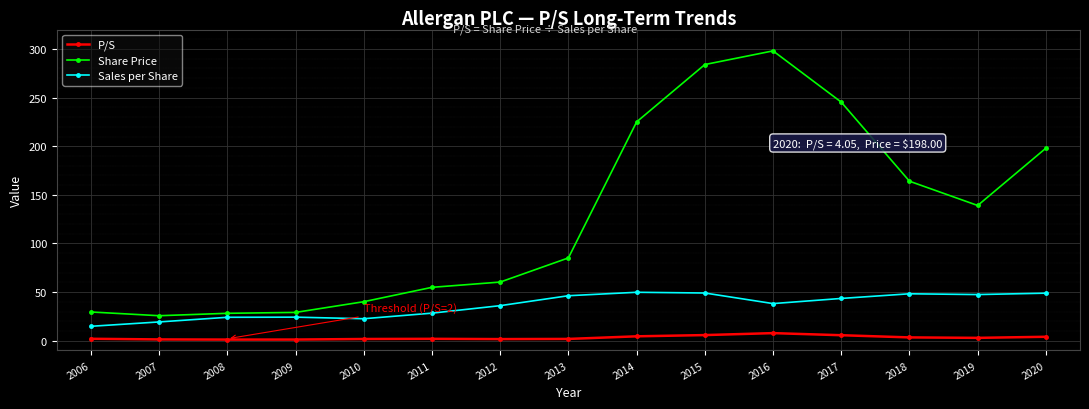

What is the sum of all Share Price values?

1906.6